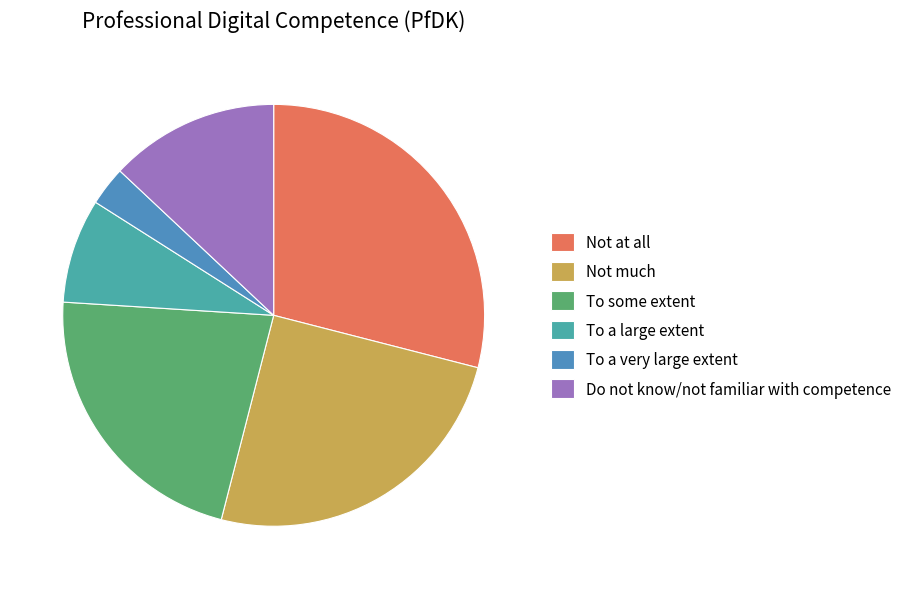

What is the change in value from Not at all to To a very large extent?

-26